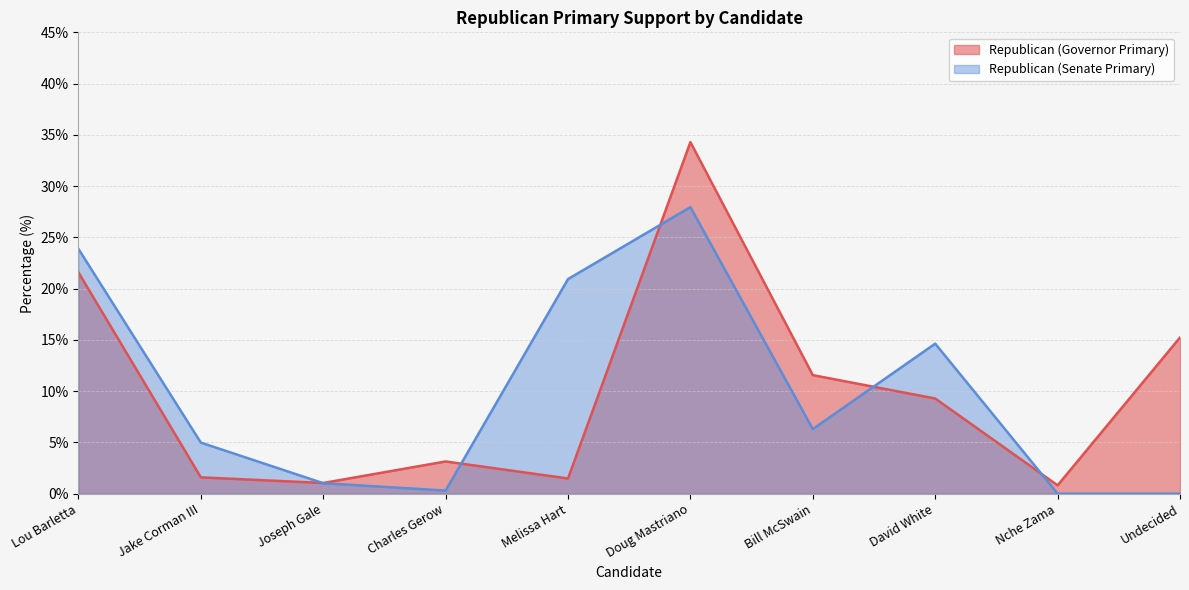

How many times do Republican (Senate Primary) and Republican (Governor Primary) cross each other?

5